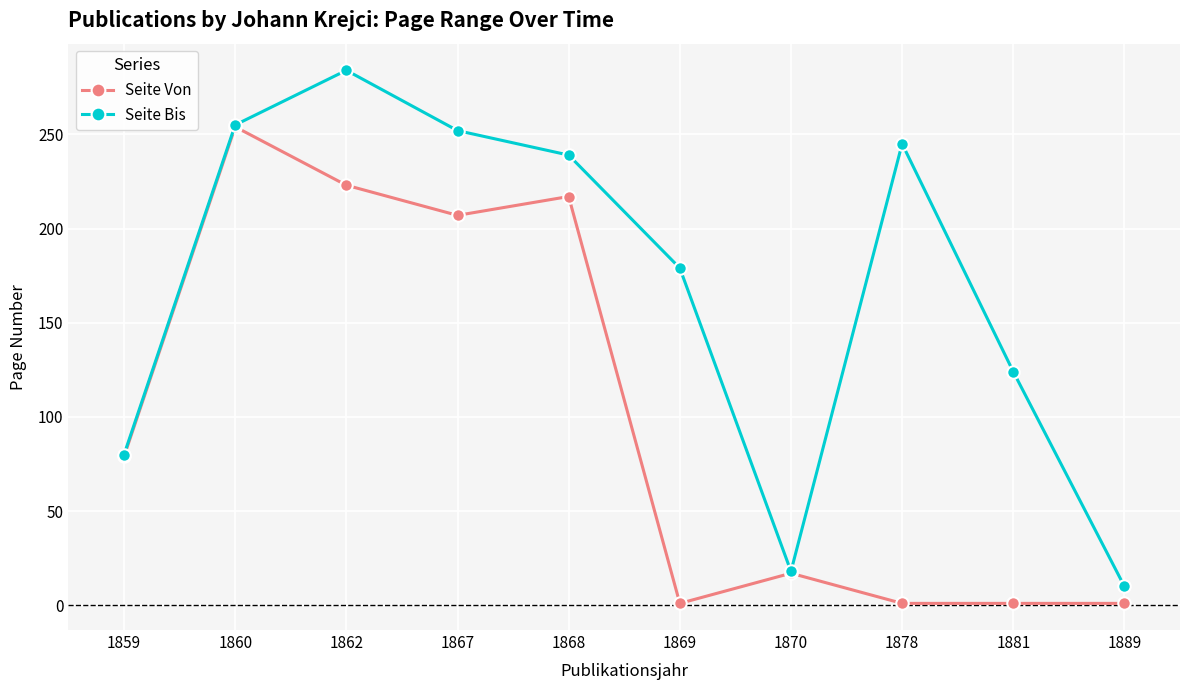

Is the value of Seite Bis at 1878 greater than the value of Seite Von at 1869?

Yes